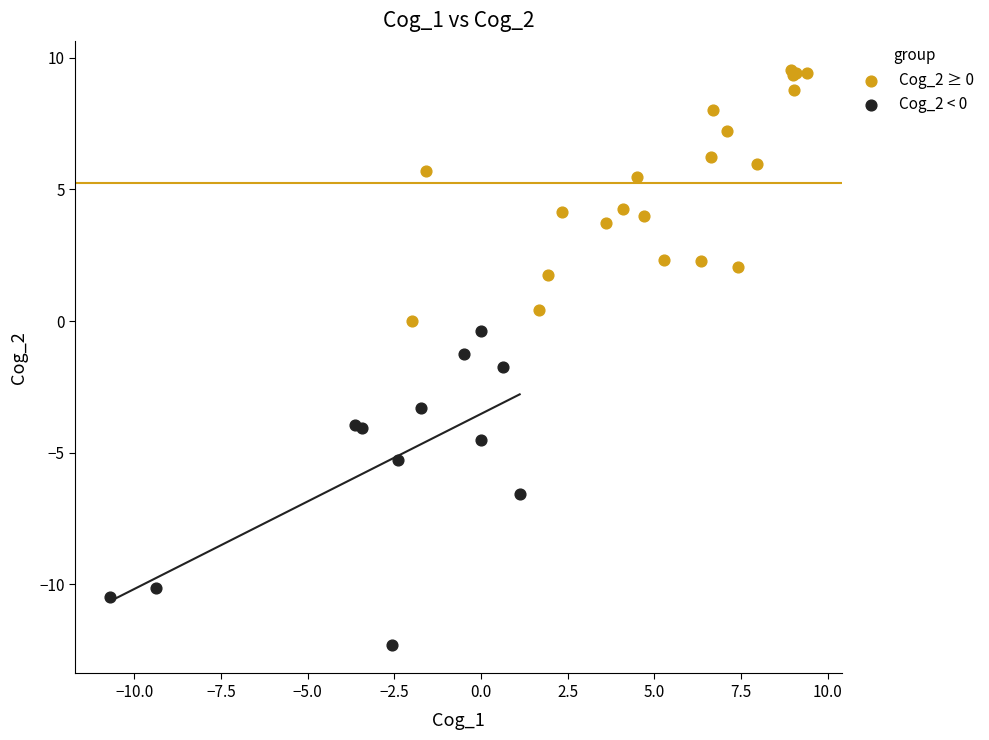

Which series has the widest spread of Y values?

Cog_2 < 0